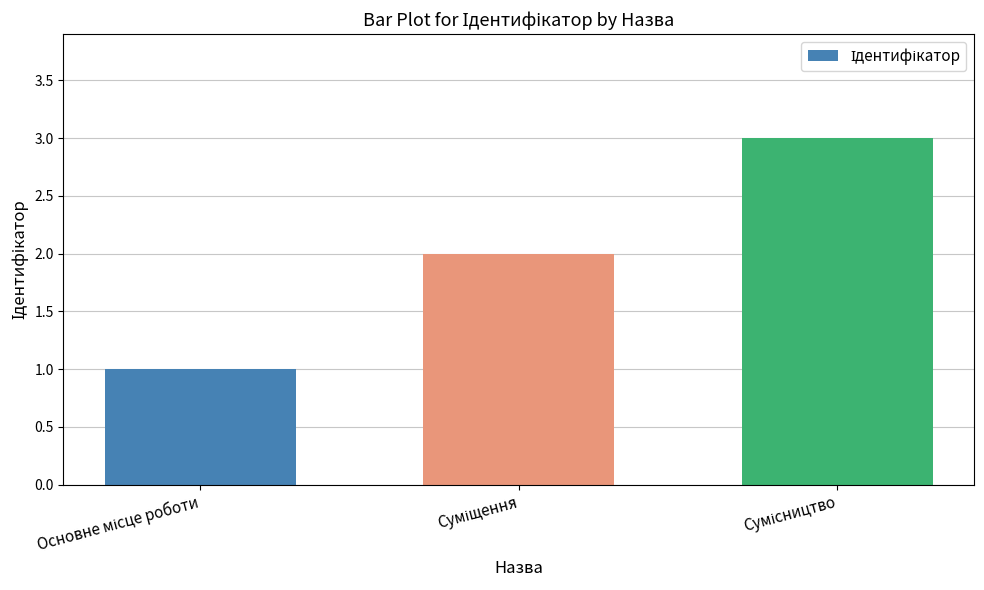

What is the greatest value displayed?

3